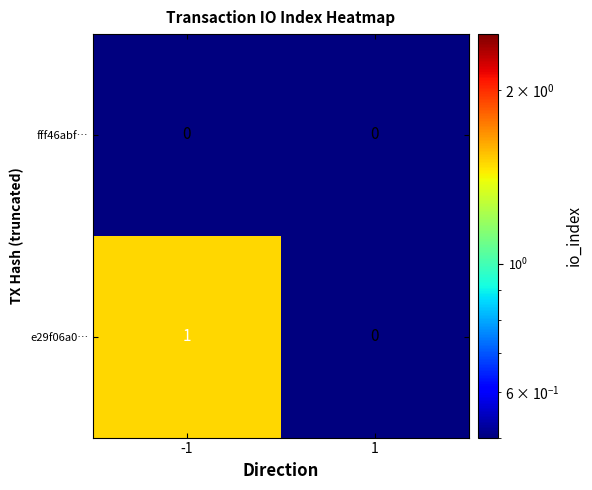

Which series changed the most between -1 and 1?

e29f06a0…